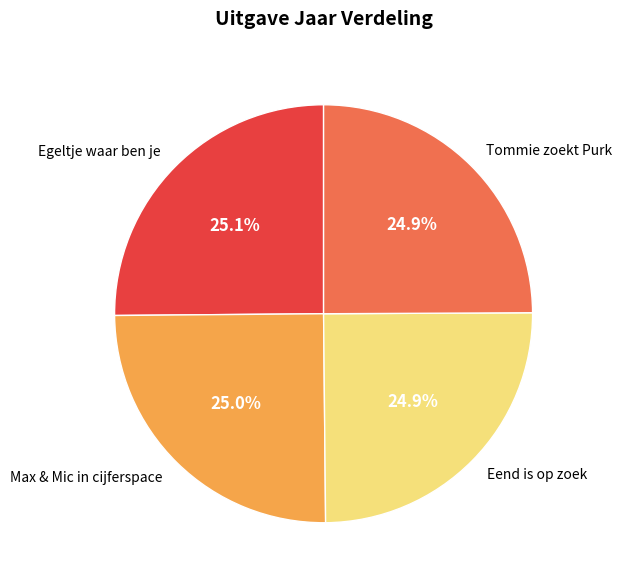

Does Egeltje waar ben je represent more than half of the total?

No